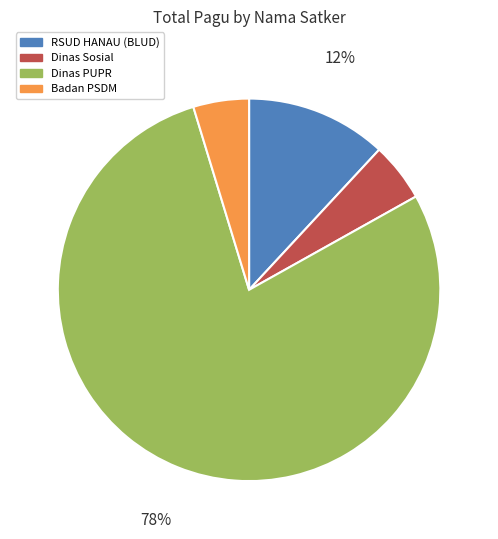

Is it true that Dinas PUPR is 78% of the pie?

True